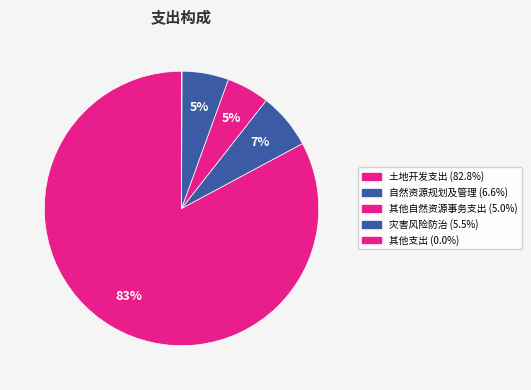

To the nearest percent, what is the difference between the largest and smallest slice percentages?

83%